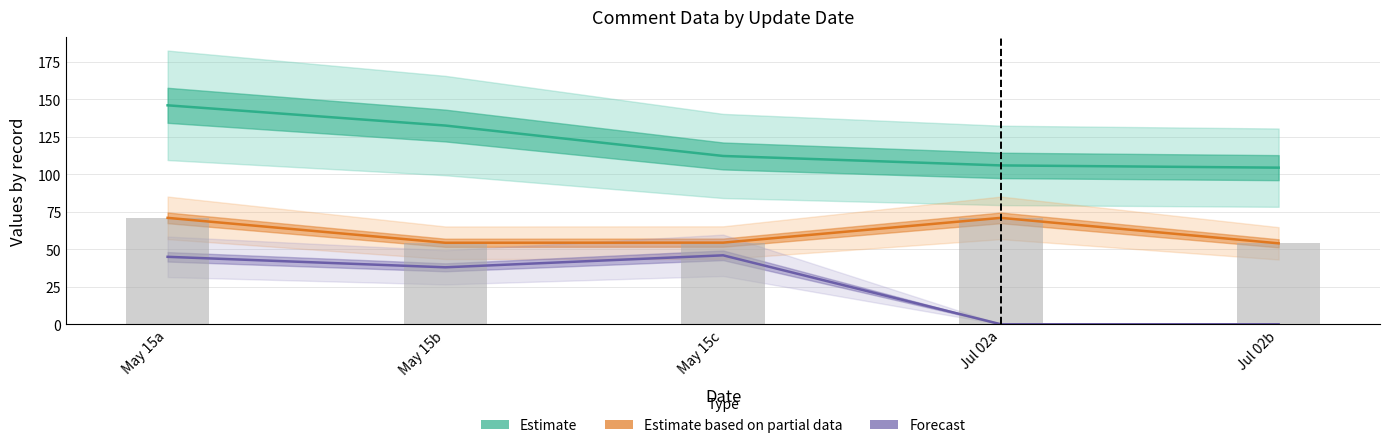

The value of Estimate (CID/10) at May 15c is 112.3. True or false?

True